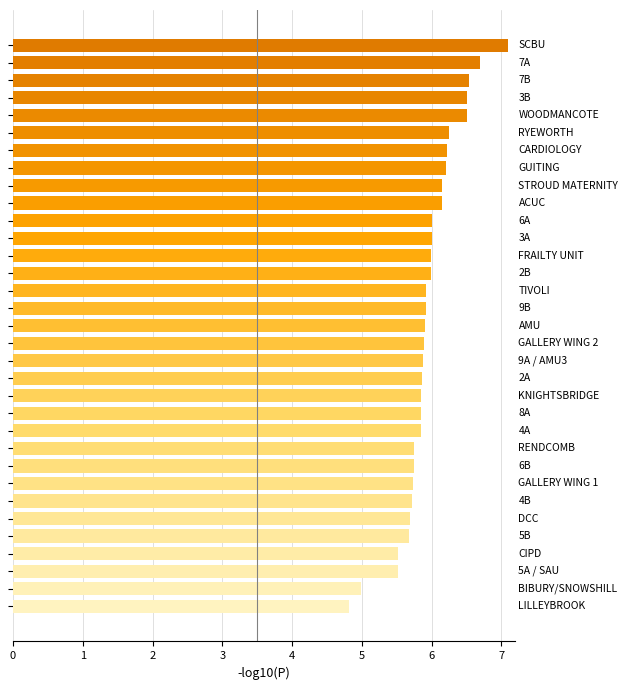

What is the difference between the maximum and minimum values?

2.3